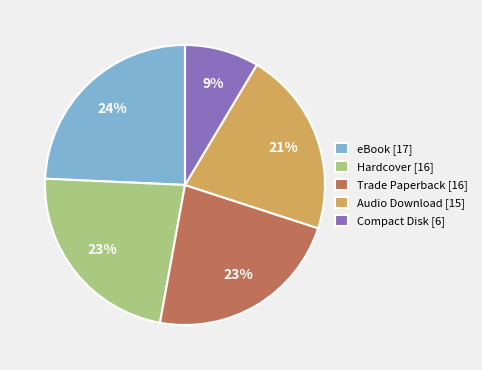

Combined, do eBook [17] and Hardcover [16] account for over 50%?

No